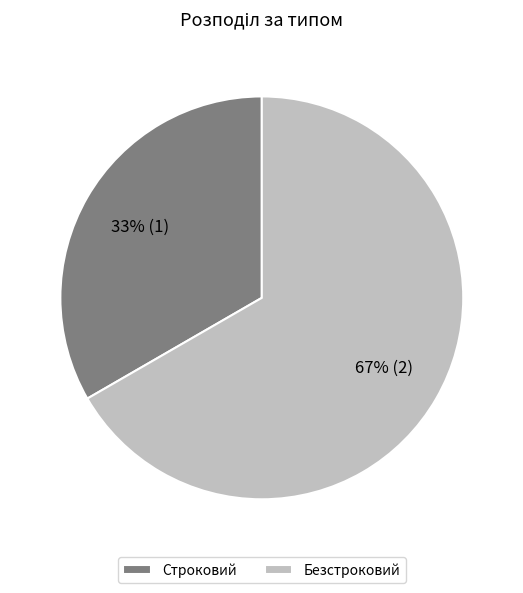

To the nearest percent, what portion does Безстроковий represent?

67%